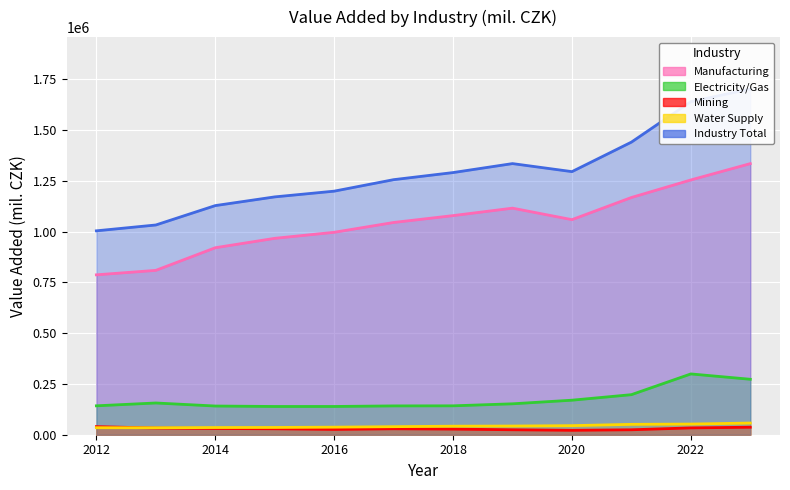

What is the difference between the Manufacturing values at 2021 and 2012?

380621